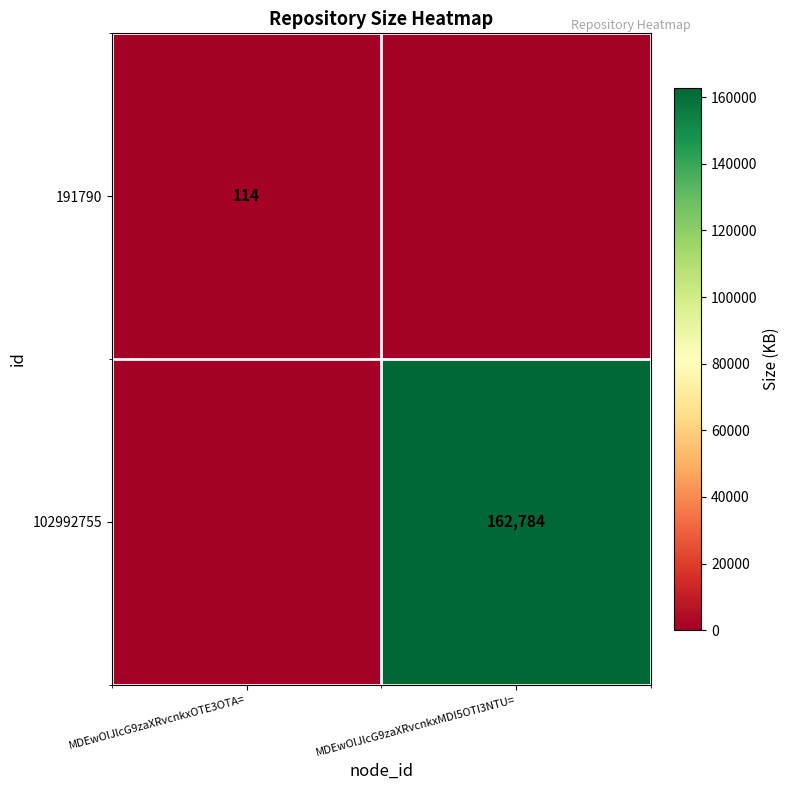

Is it true that 191790 equals 199 at MDEwOlJlcG9zaXRvcnkxOTE3OTA=?

False